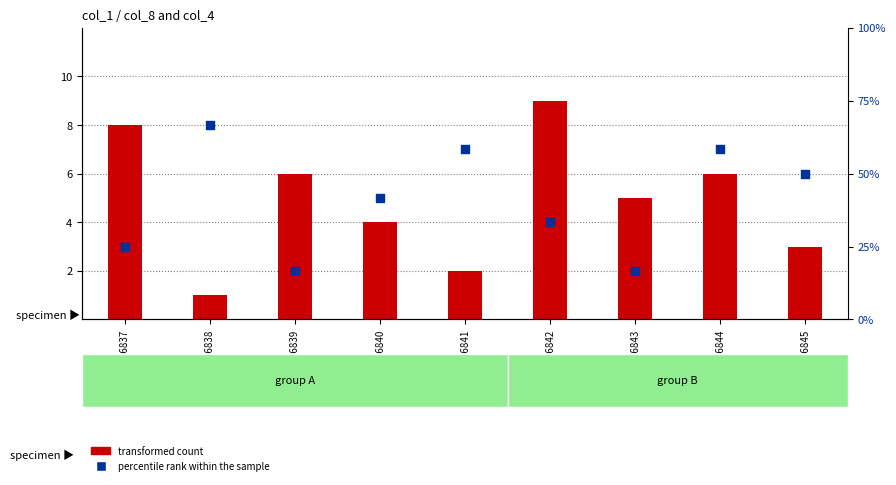

Which series has the largest Y range (max minus min)?

transformed count